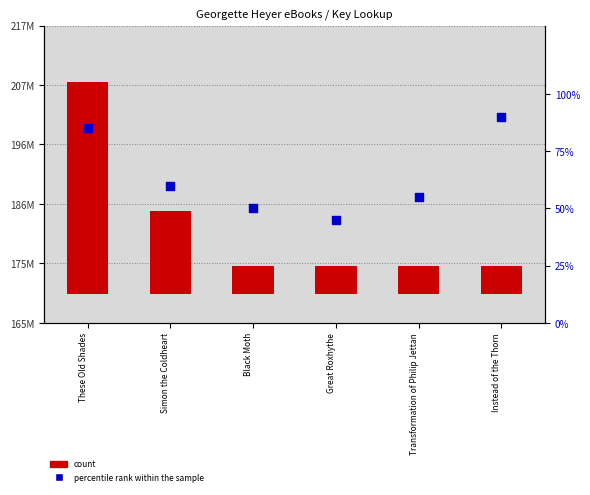

Is the value of percentile rank within the sample at These Old Shades greater than the value of count at Transformation of Philip Jettan?

No